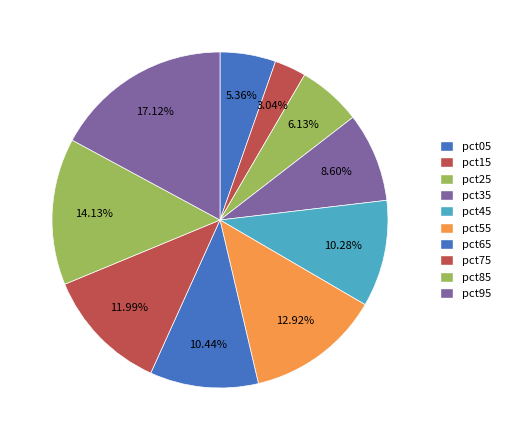

True or false: pct15 accounts for 1% of the total.

False